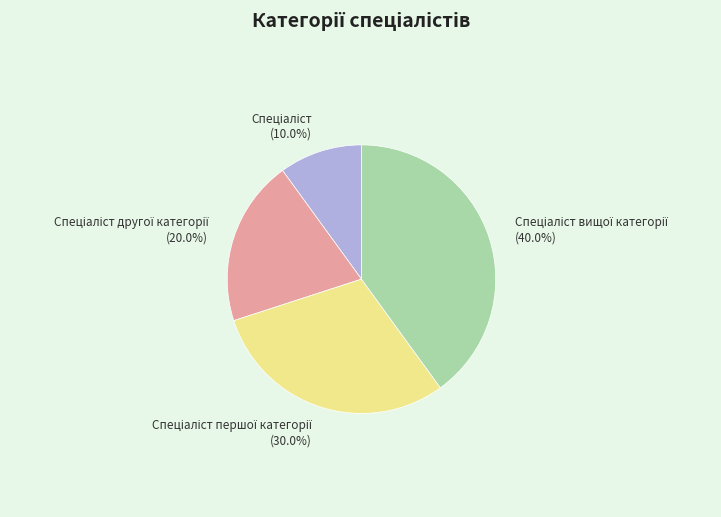

Count the number of slices in the pie.

4